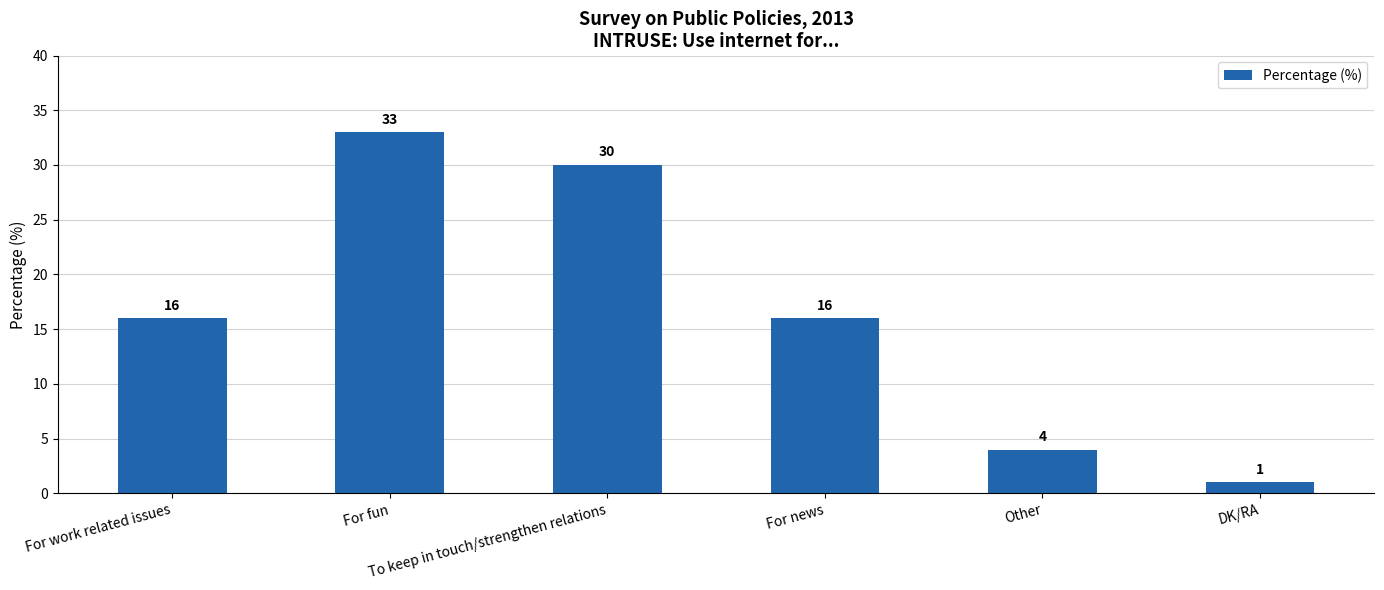

How many bars are there in total?

6